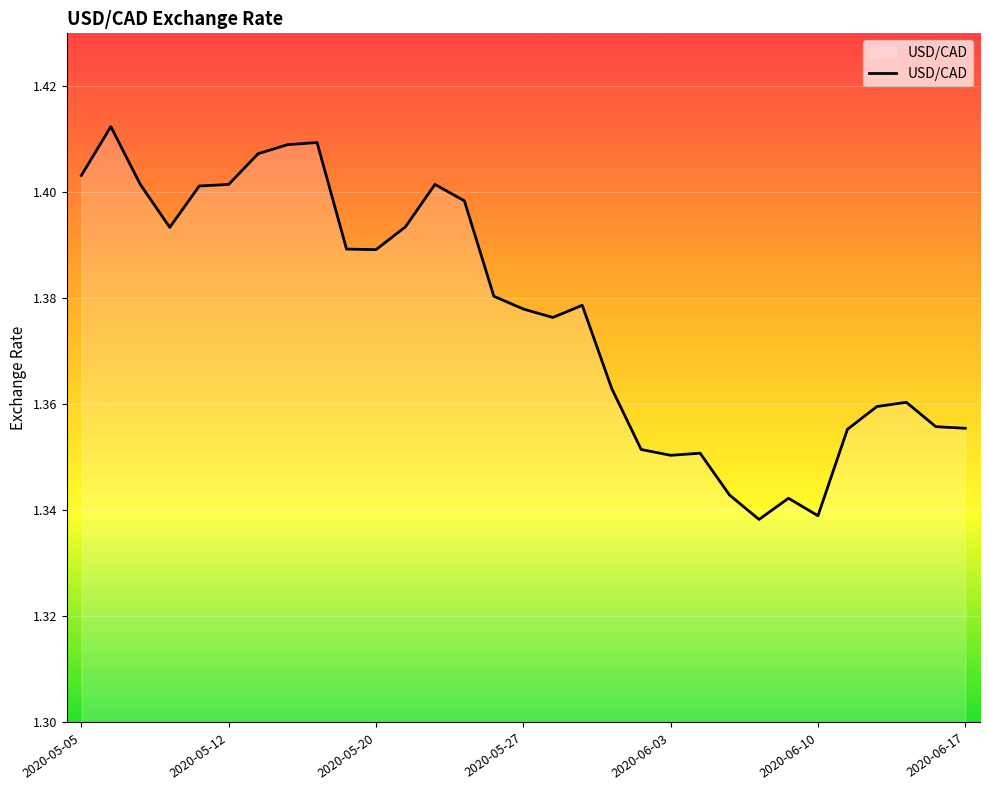

Reading left to right, list all the values displayed in this chart.

1.4	1.4	1.4	1.4	1.4	1.4	1.4	1.4	1.4	1.4	1.4	1.4	1.4	1.4	1.4	1.4	1.4	1.4	1.4	1.4	1.4	1.4	1.3	1.3	1.3	1.3	1.4	1.4	1.4	1.4	1.4